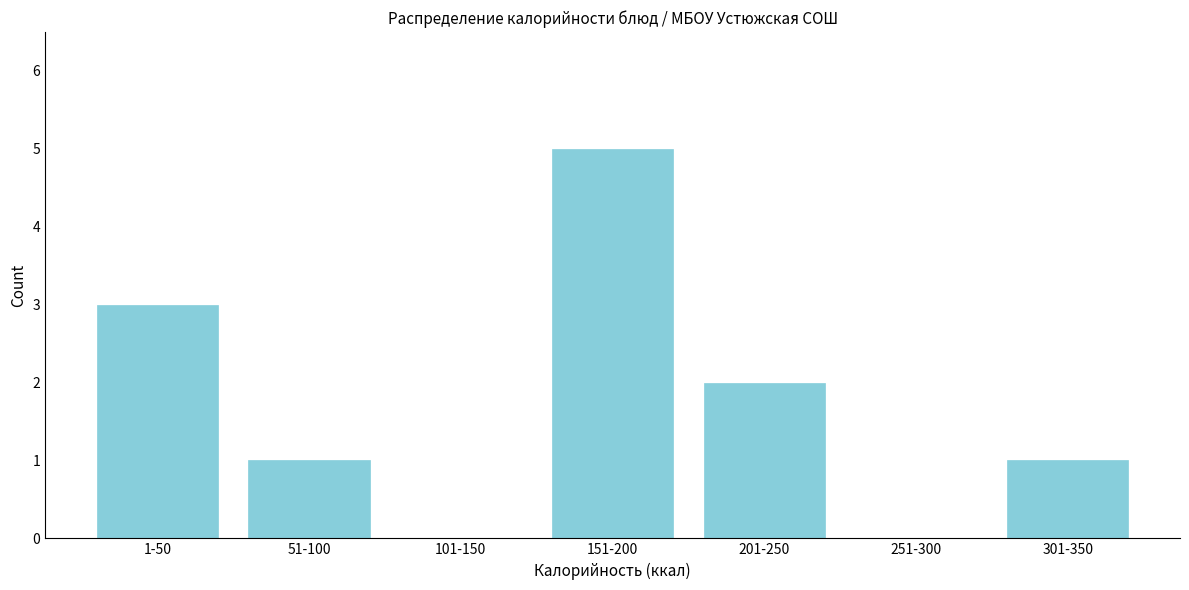

Reading left to right, list all the values displayed in this chart.

1-50=3	51-100=1	101-150=0	151-200=5	201-250=2	251-300=0	301-350=1